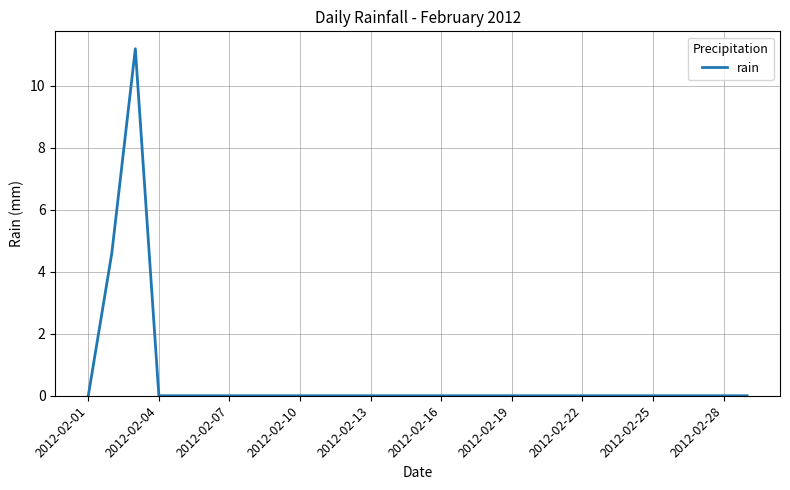

True or false: the data has more than 0 interior local peaks.

True